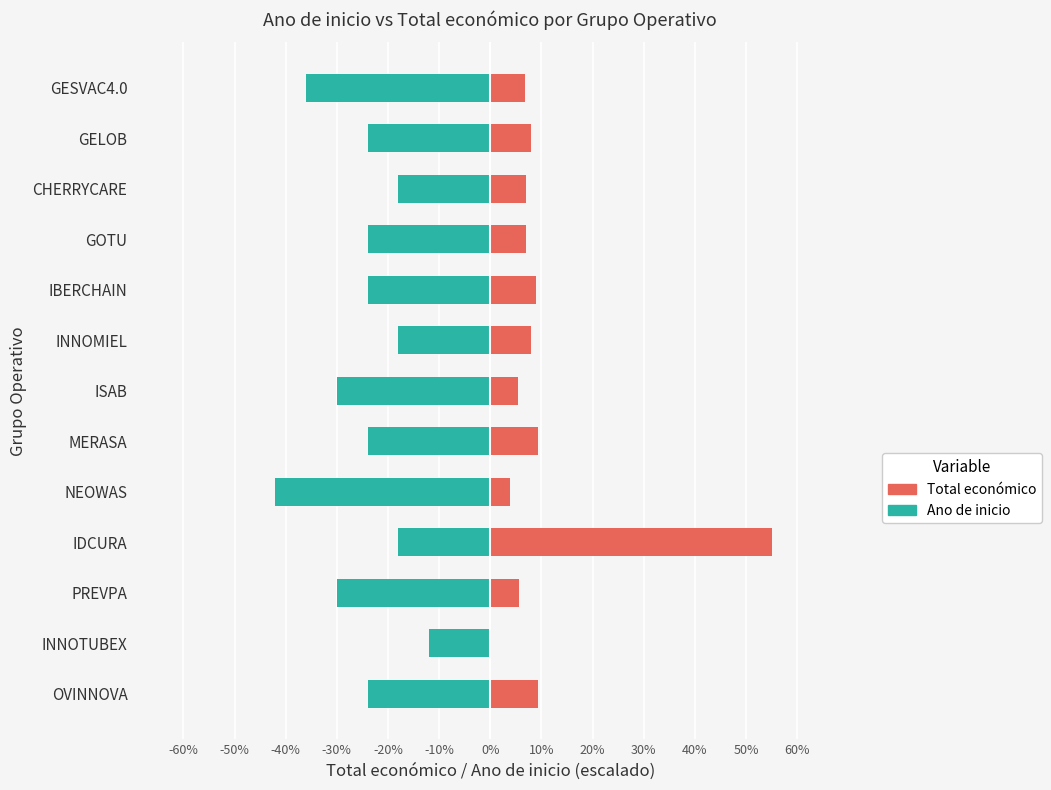

List the series in order of their peak value, highest first.

Total económico, Ano de inicio